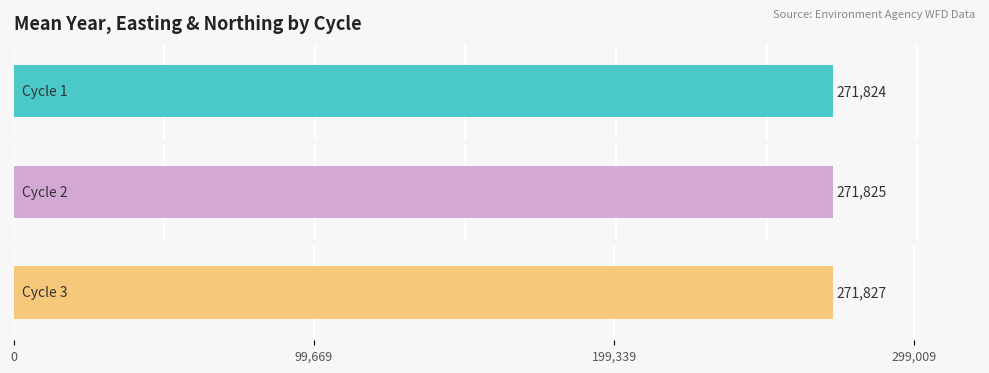

What is the difference between the Cycle 2 values at Mean Easting and Mean Northing?

72407